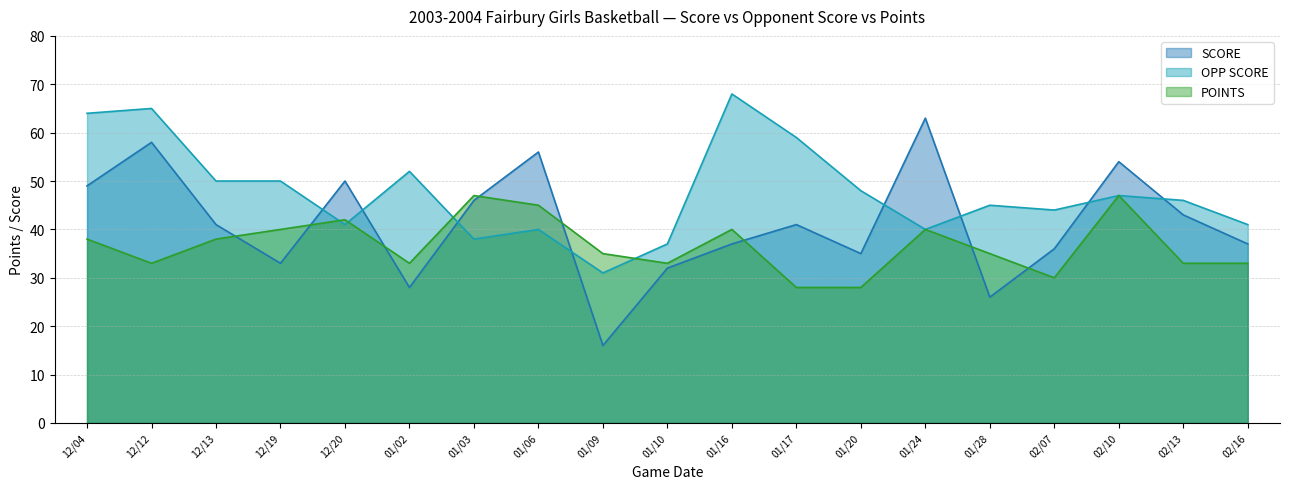

At how many categories does at least one series exceed 25?

19